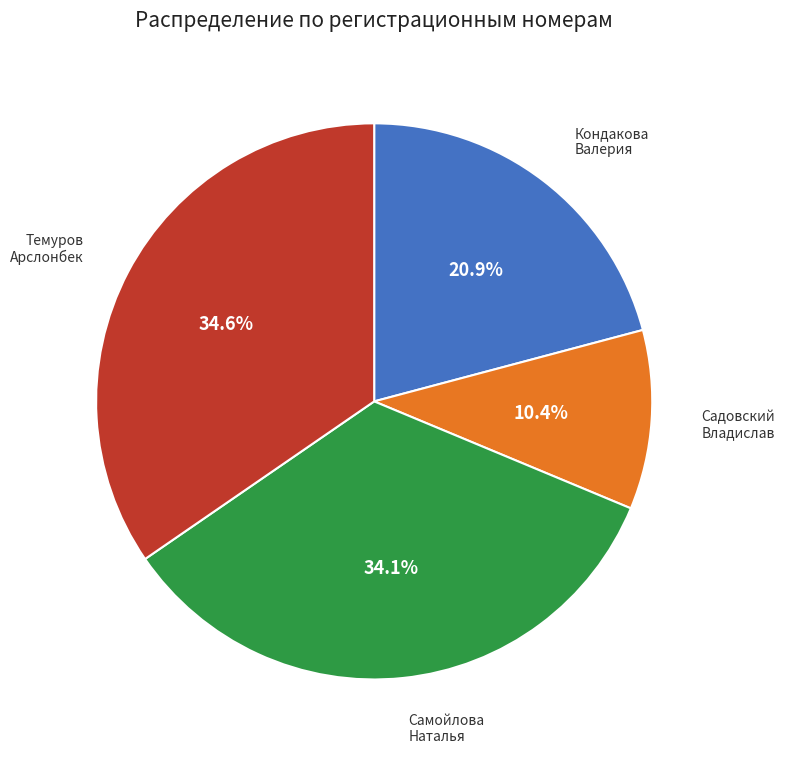

Is Садовский Владислав the majority of the pie?

No